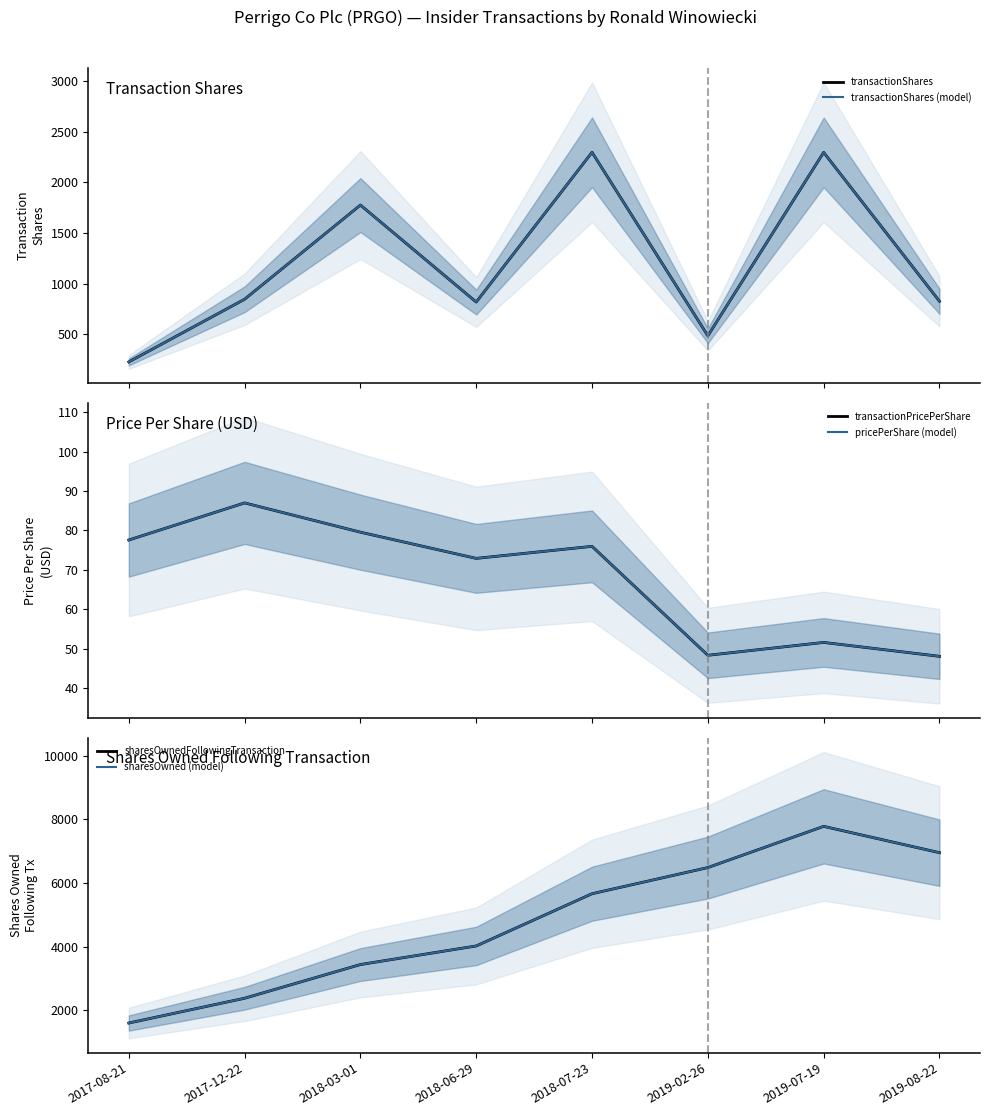

What is the greatest value displayed?

7778.0